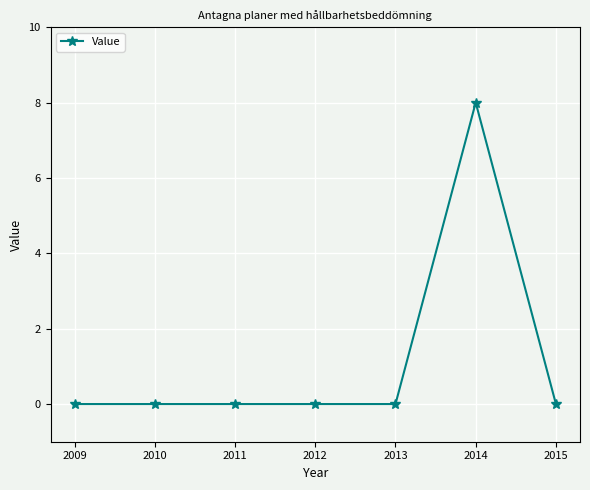

Which category has the highest value across all series?

2014